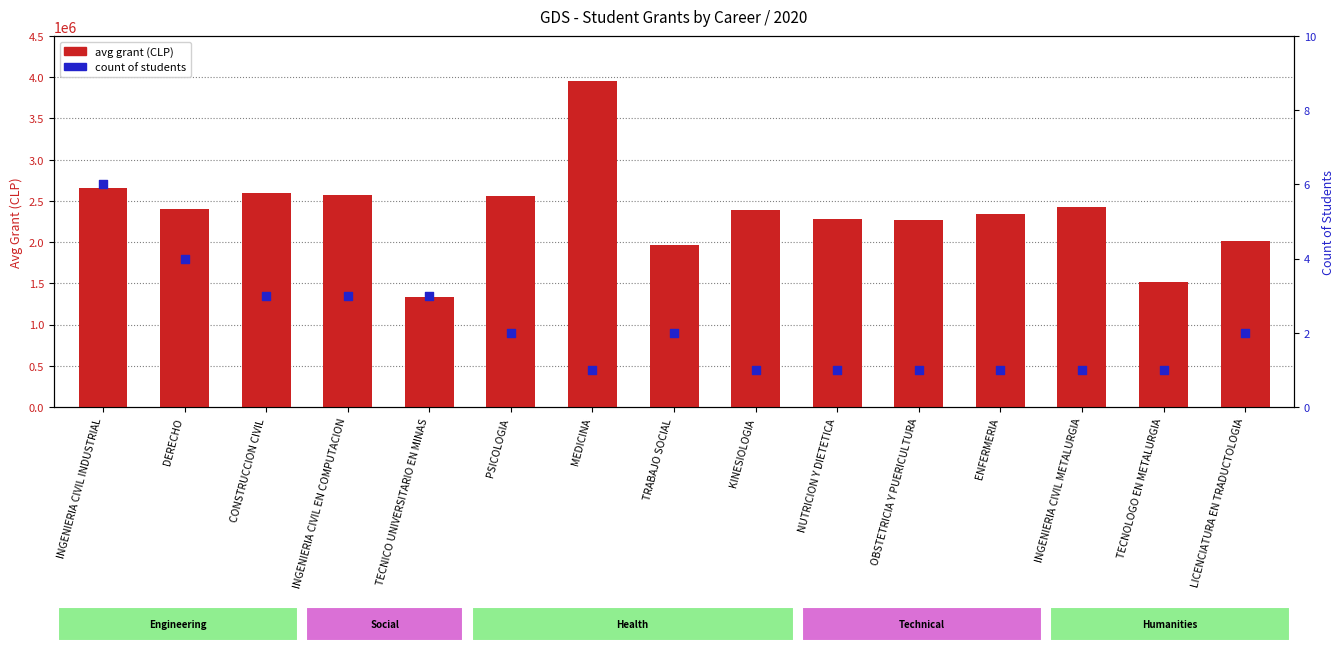

Which series contains the lowest Y value?

count of students